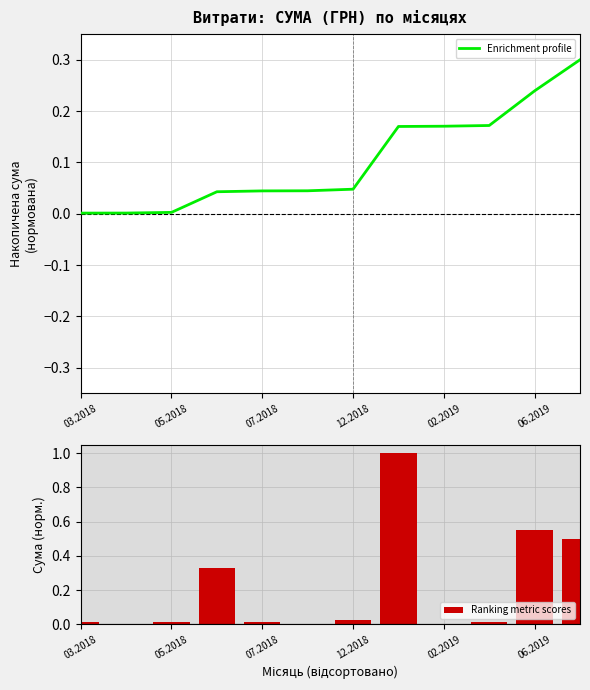

The Enrichment profile series shows 0.4 at 06.2019. True or false?

False